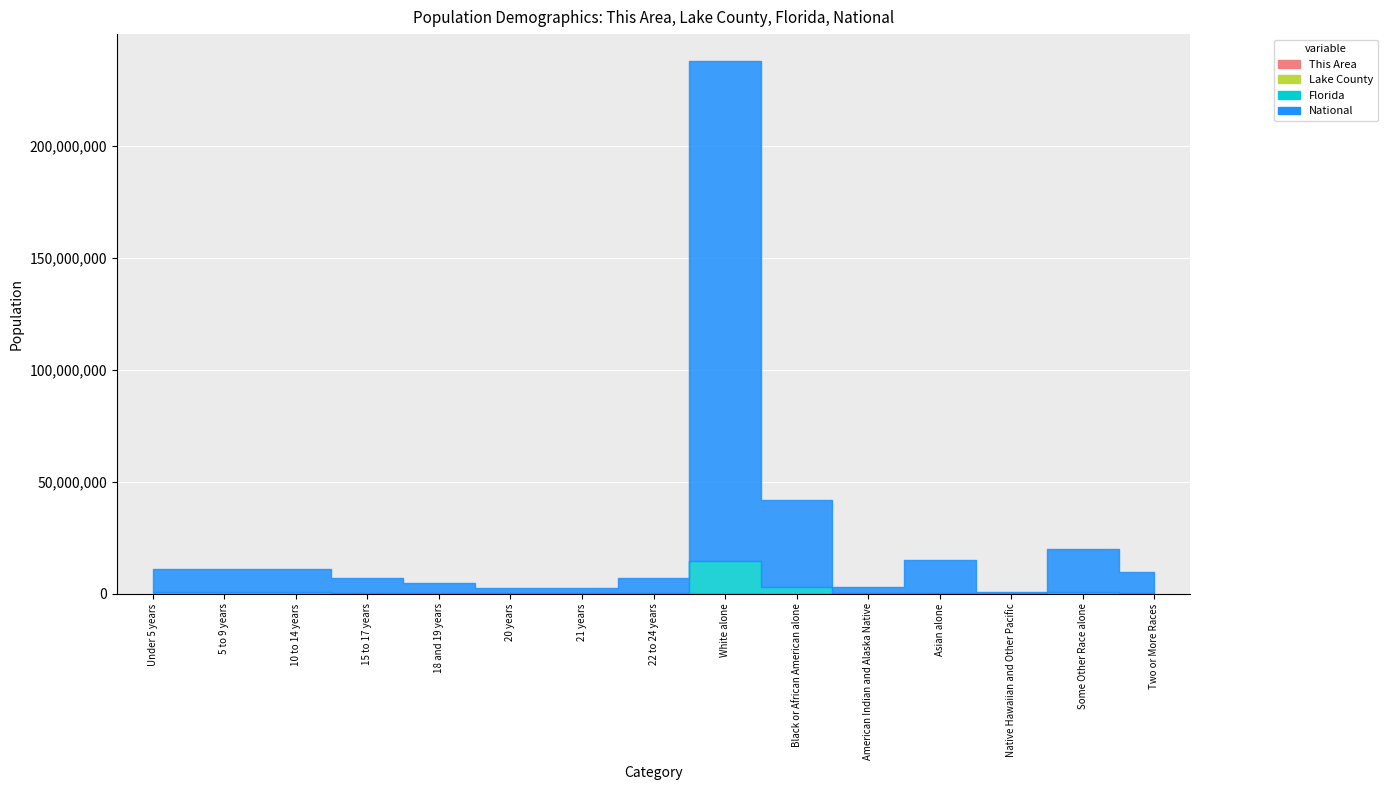

What is the label of the 11th point from the left?

American Indian and Alaska Native